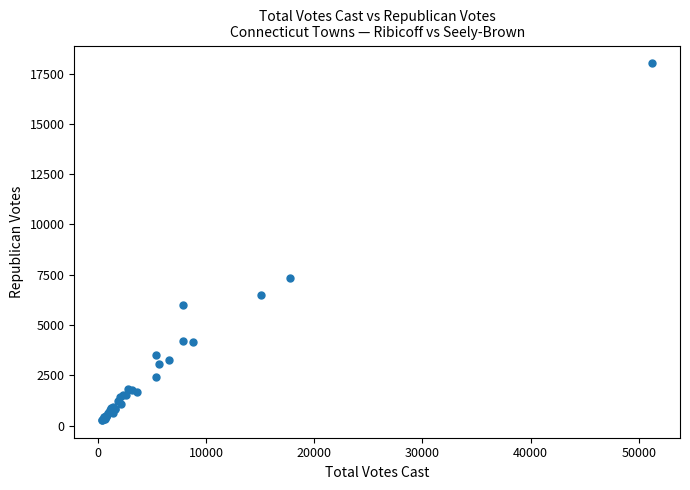

What Y value in the scatter plot is closest to 9142?

7330